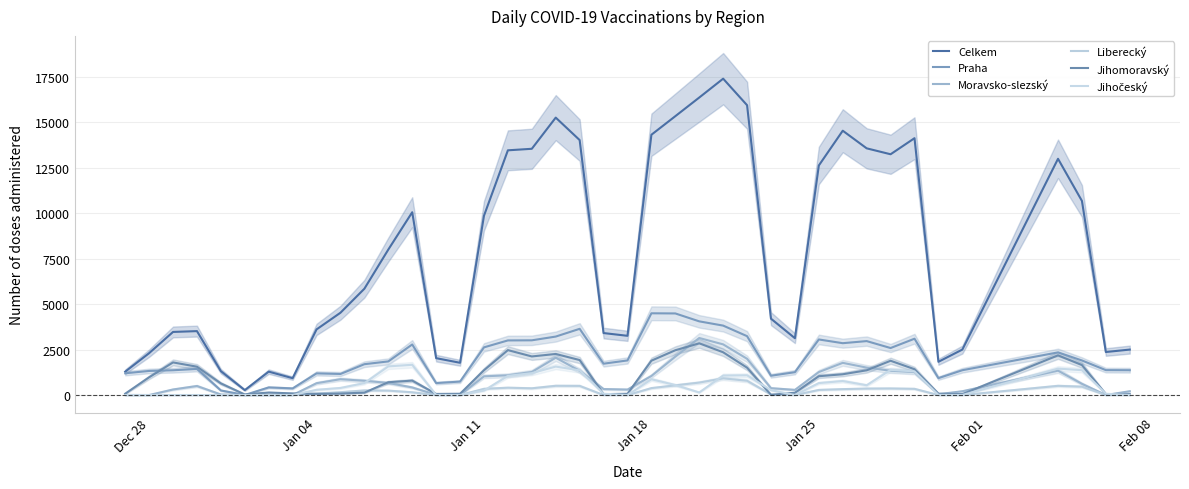

What is the difference between the second highest and second lowest values in the Celkem series?

15432